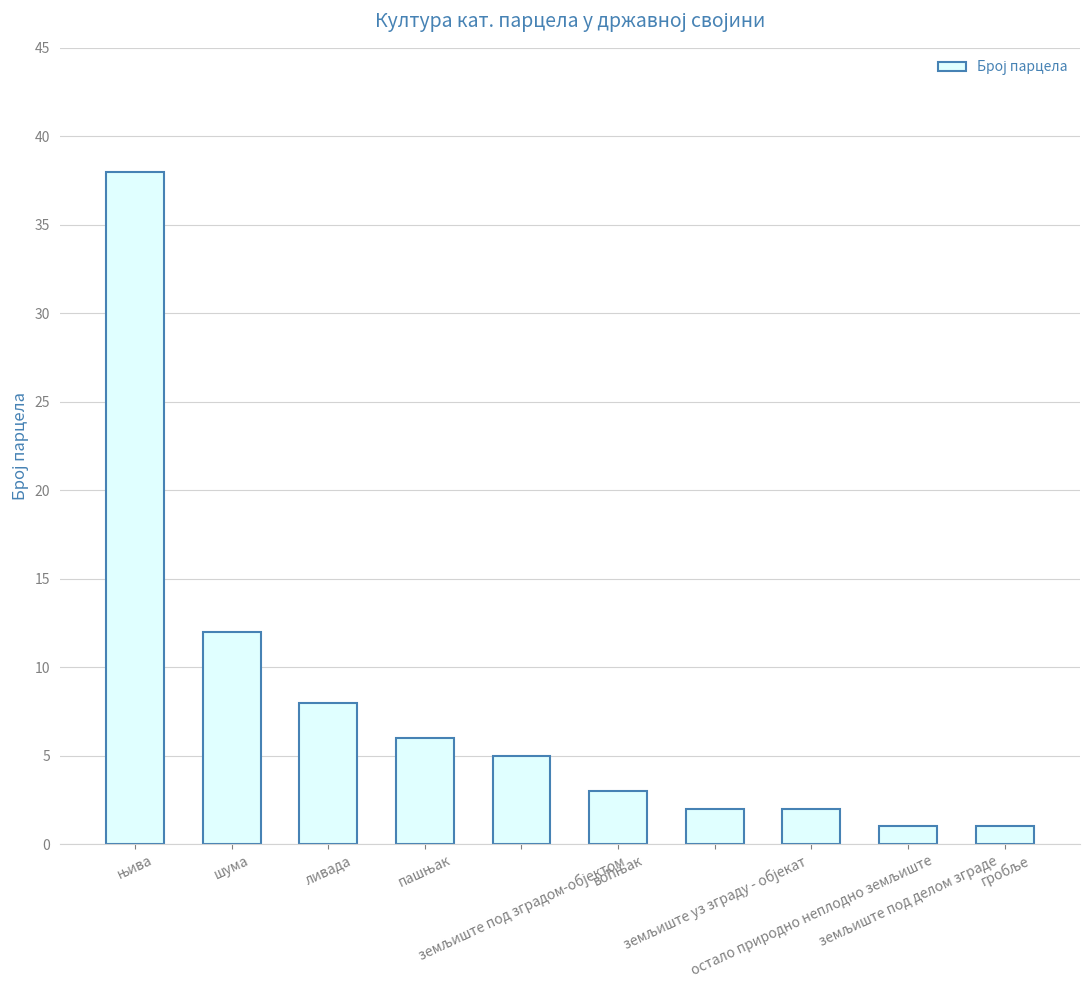

At which label is the value closest to 19?

шума